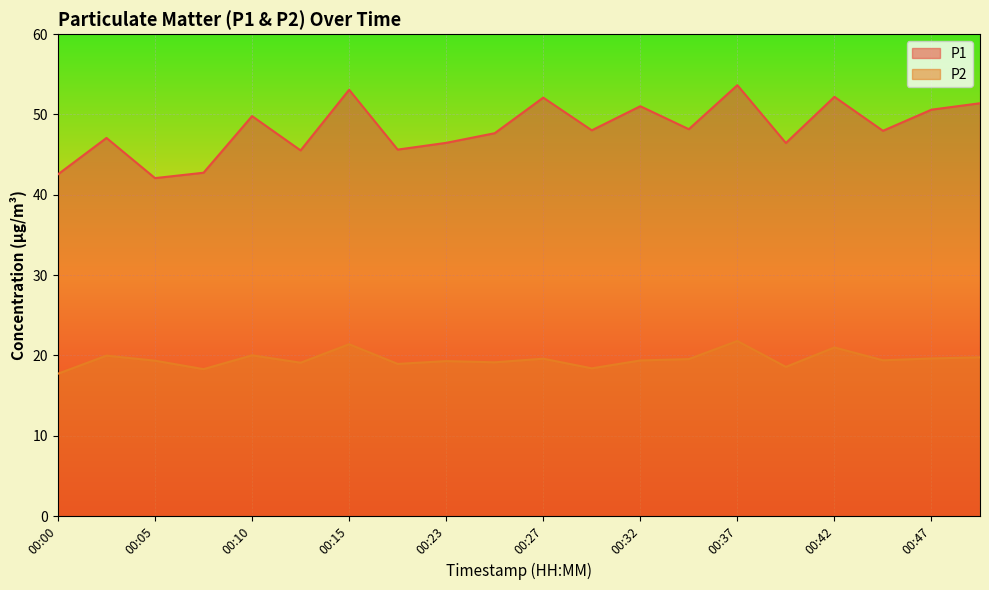

What is the difference between the P1 values at 00:35 and 00:05?

6.1